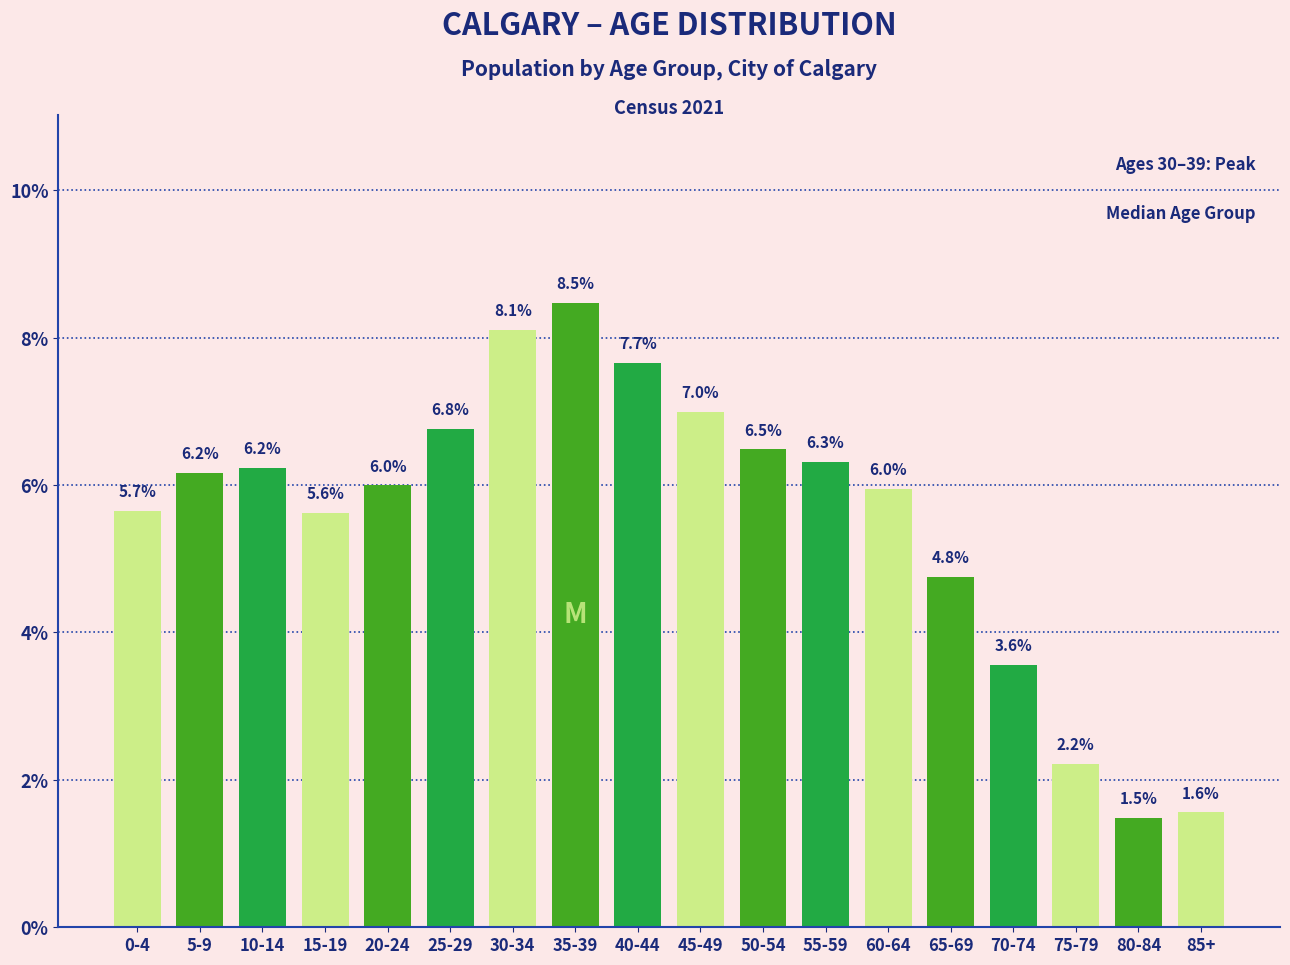

Reading left to right, what are all the values shown in this chart?

0-4=5.7	5-9=6.2	10-14=6.2	15-19=5.6	20-24=6.0	25-29=6.8	30-34=8.1	35-39=8.5	40-44=7.7	45-49=7.0	50-54=6.5	55-59=6.3	60-64=6.0	65-69=4.8	70-74=3.6	75-79=2.2	80-84=1.5	85+=1.6